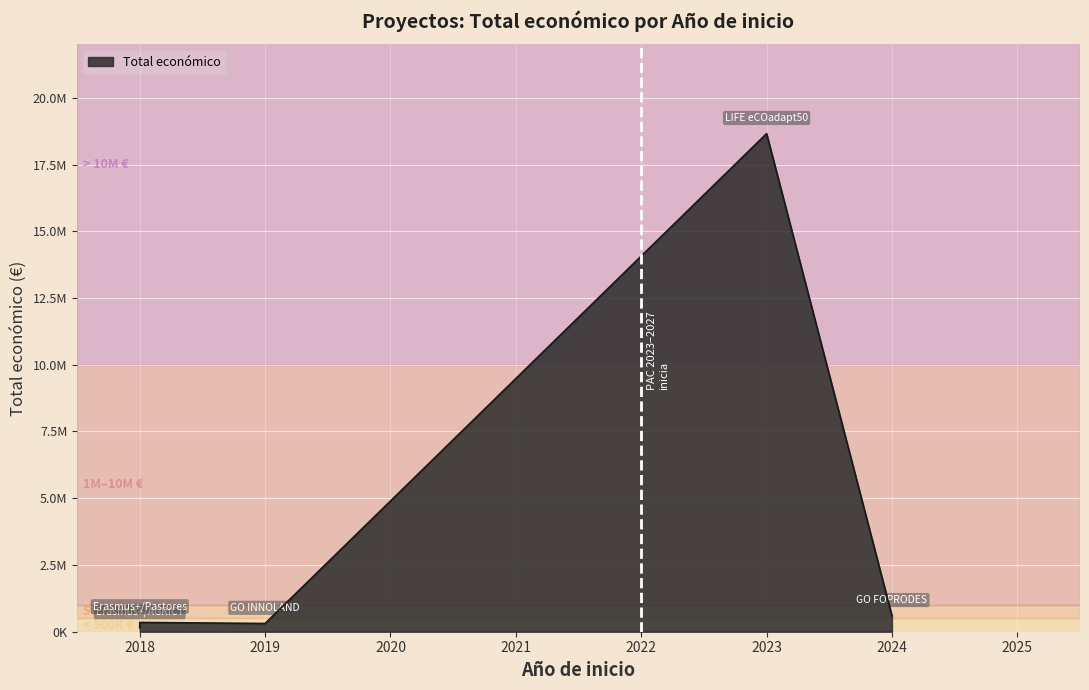

At which label does the data first exceed 348210?

2023